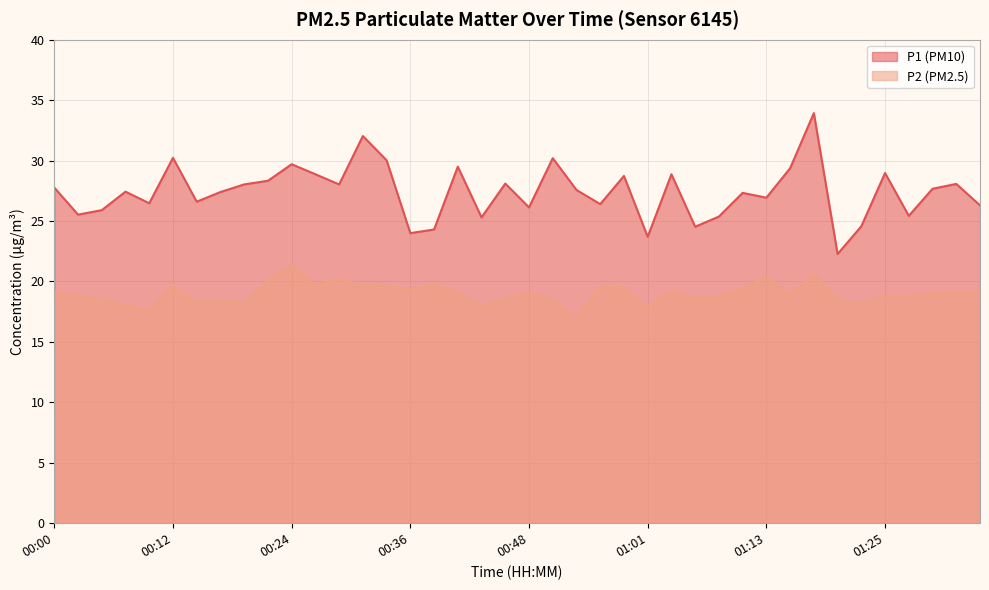

True or false: P1 and P2 intersect in this chart.

False